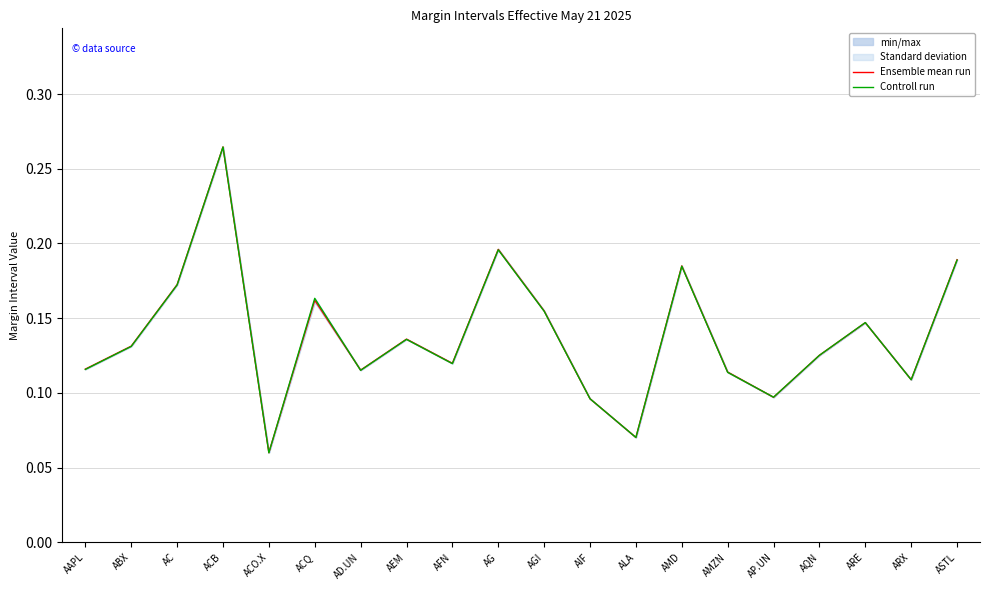

Which series has the largest range (max minus min)?

Controll run